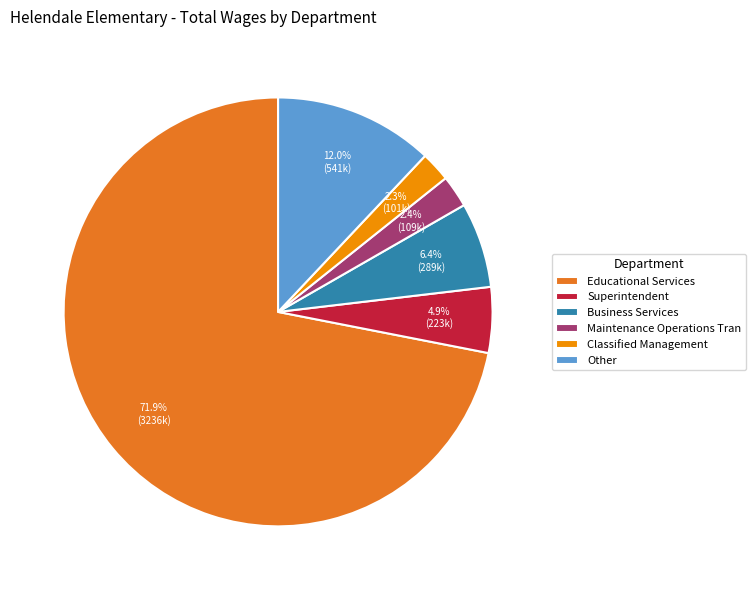

To the nearest percent, what is the average slice percentage?

17%